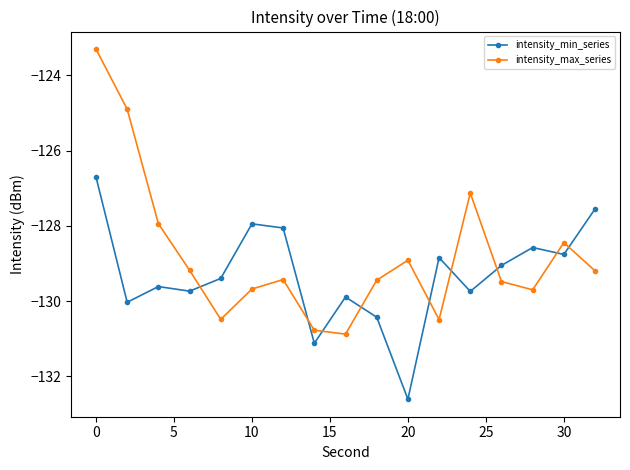

Which series has the largest total across all categories?

intensity_max_series